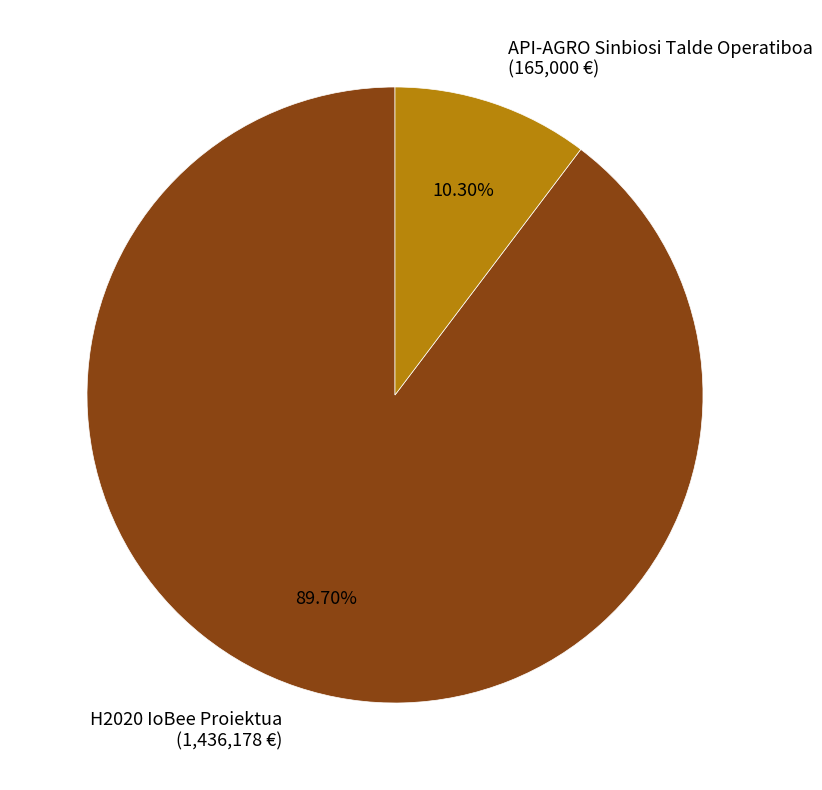

Which slice is the smallest?

API-AGRO Sinbiosi Talde Operatiboa